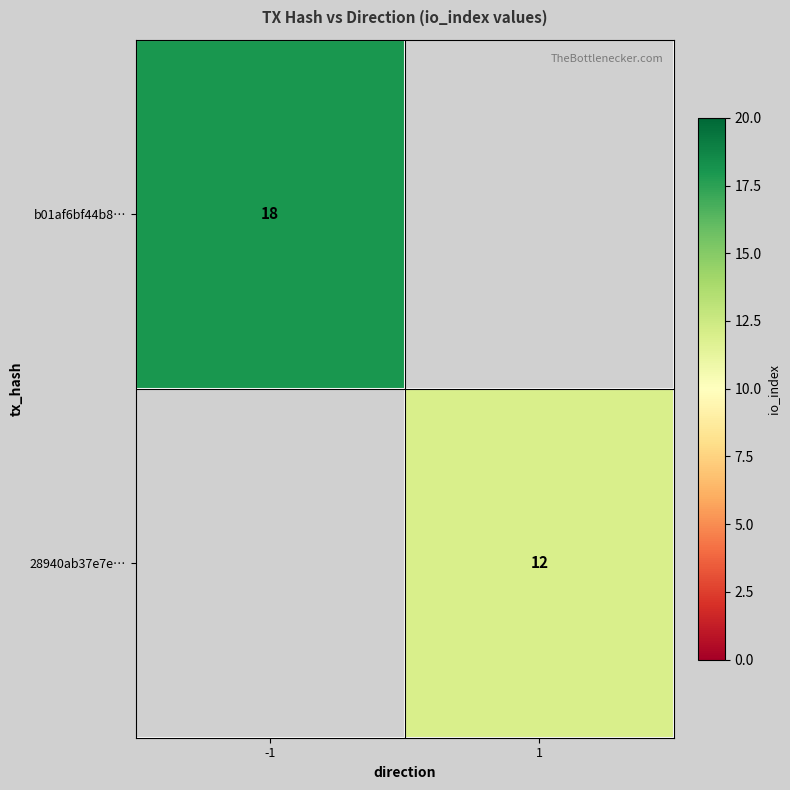

Is the value of 28940ab37e7e… at 1 greater than the value of b01af6bf44b8… at -1?

No